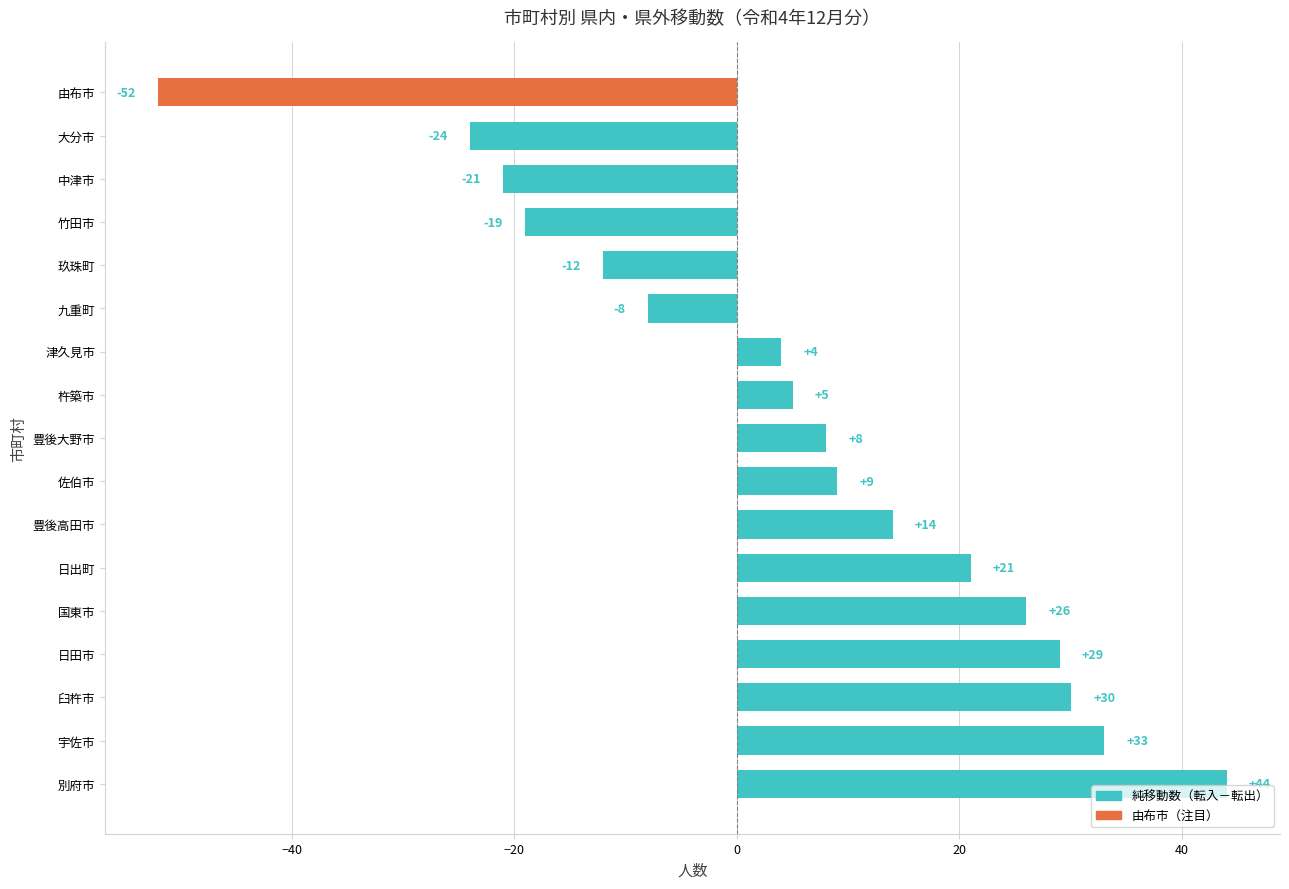

Reading top to bottom, what are all the values shown in this chart?

-52	-24	-21	-19	-12	-8	4	5	8	9	14	21	26	29	30	33	44